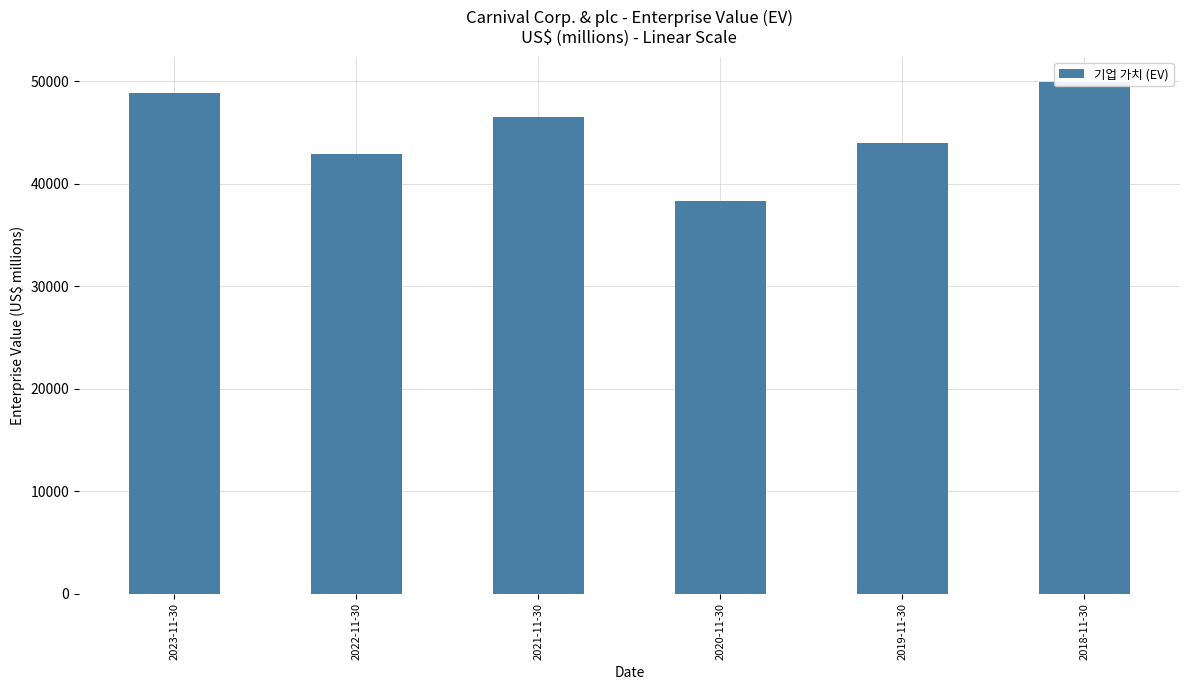

What is the label of the 3rd bar from the right?

2020-11-30